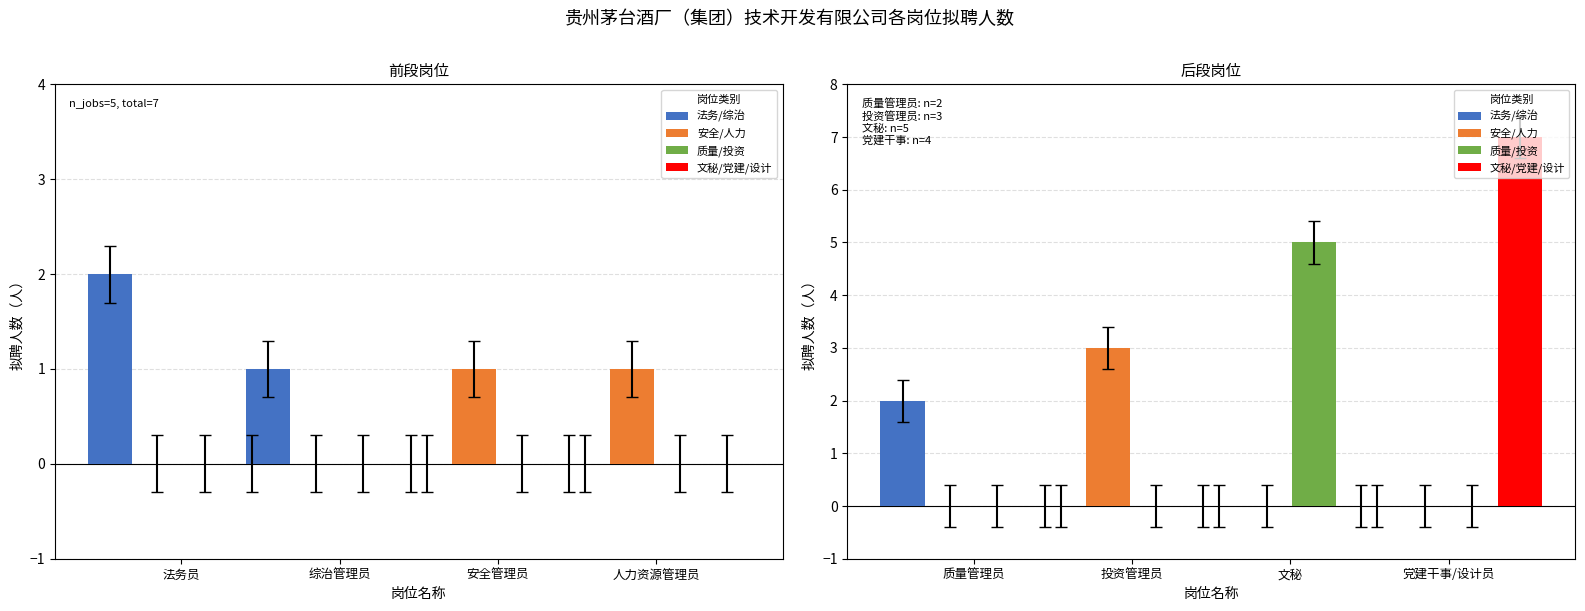

How many distinct data groups are displayed?

4